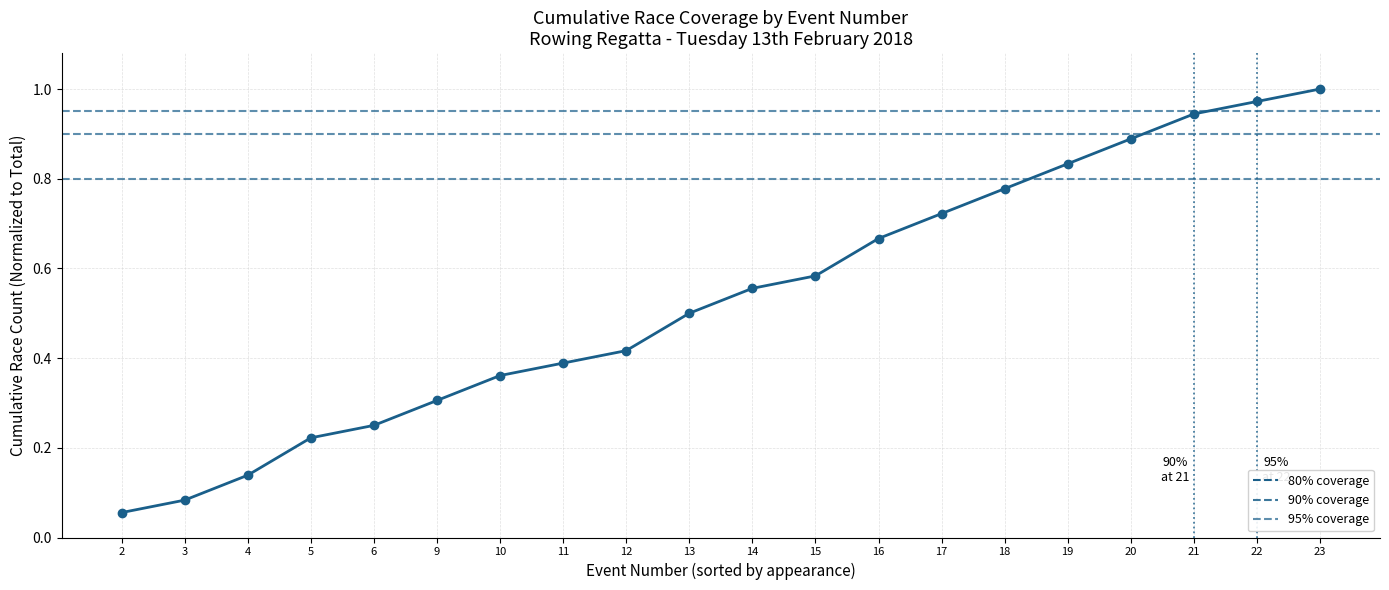

What is the greatest value displayed?

1.0